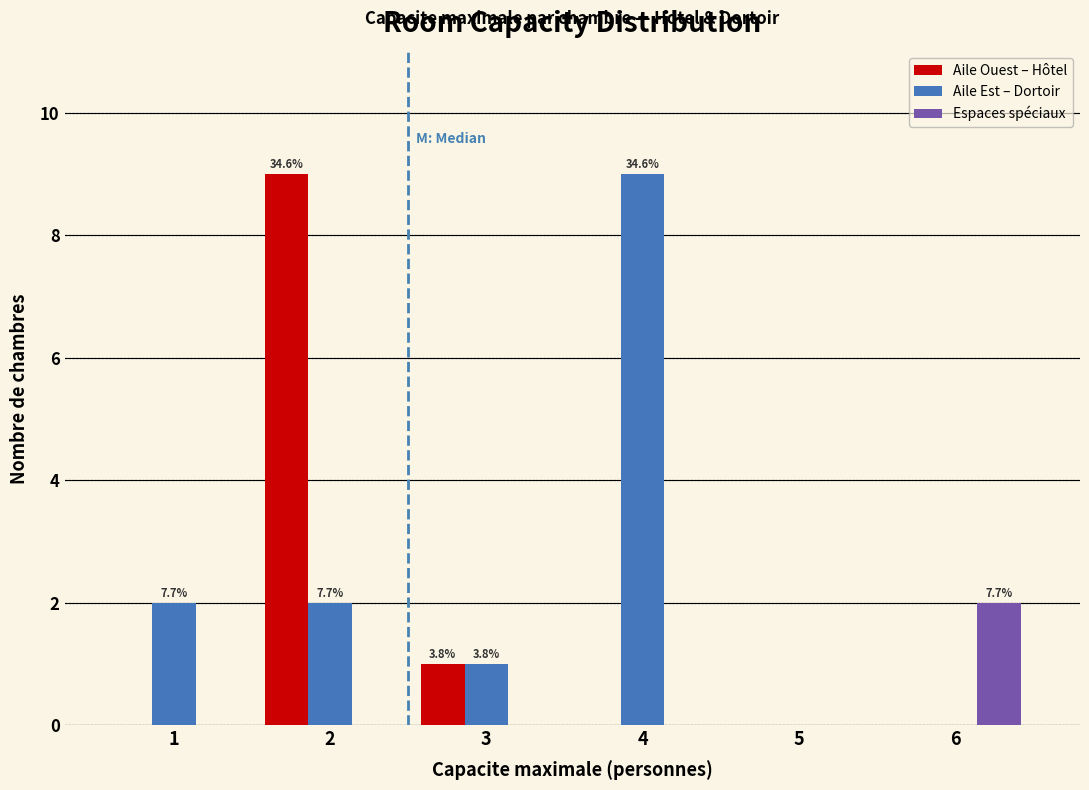

In the Aile Est – Dortoir series, which range on the x-axis has the tallest bar?

3.5 to 4.5